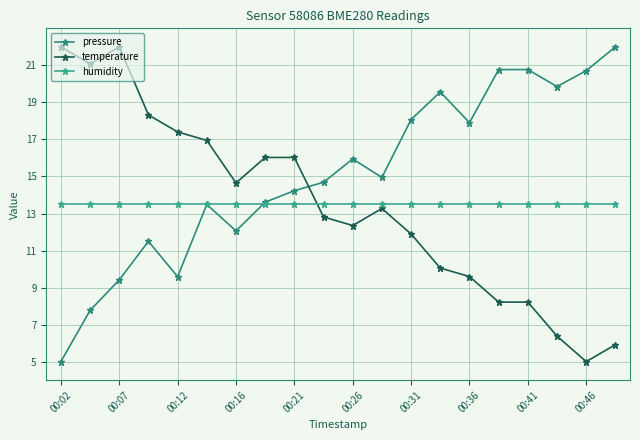

Which series has the largest range (max minus min)?

pressure